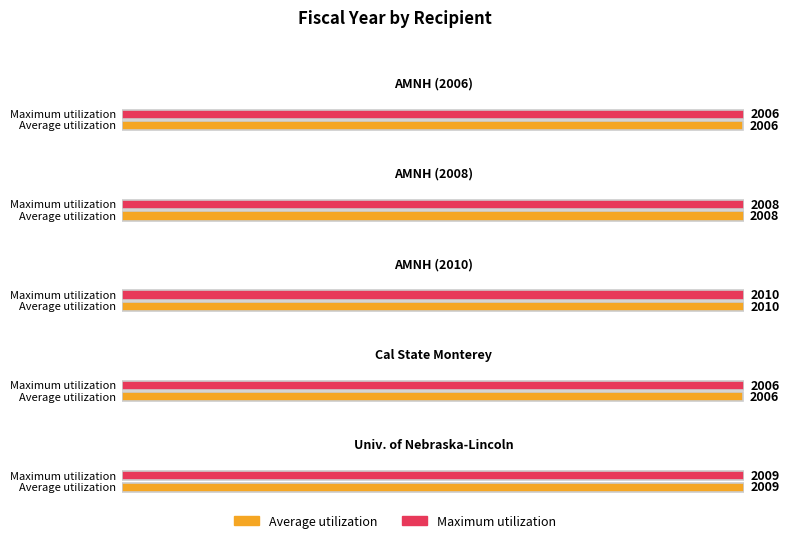

List the labels in order of value, largest first.

American Museum of Natural History (2010), University of Nebraska-Lincoln, American Museum of Natural History (2008), American Museum of Natural History (2006), California State University at Monterey